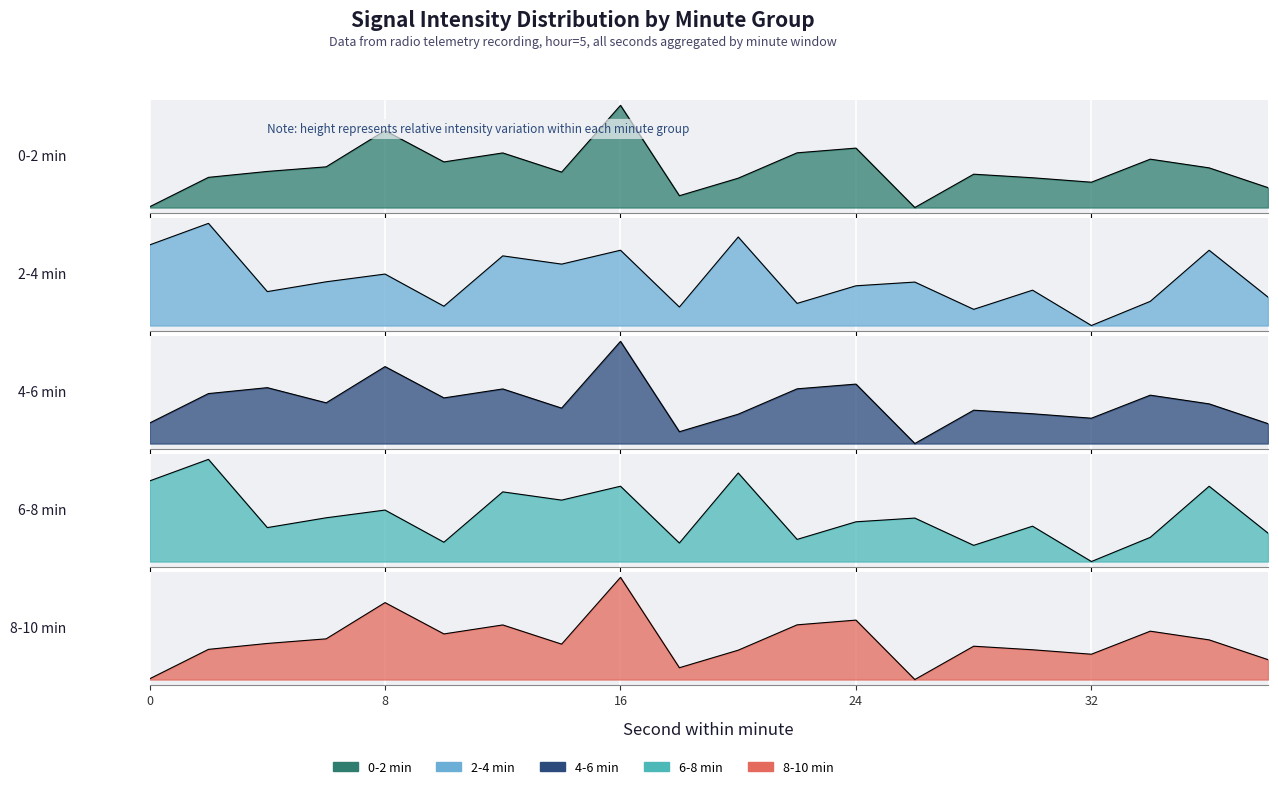

Is the value of 0-2 min at 0 greater than the value of 2-4 min at 10?

No